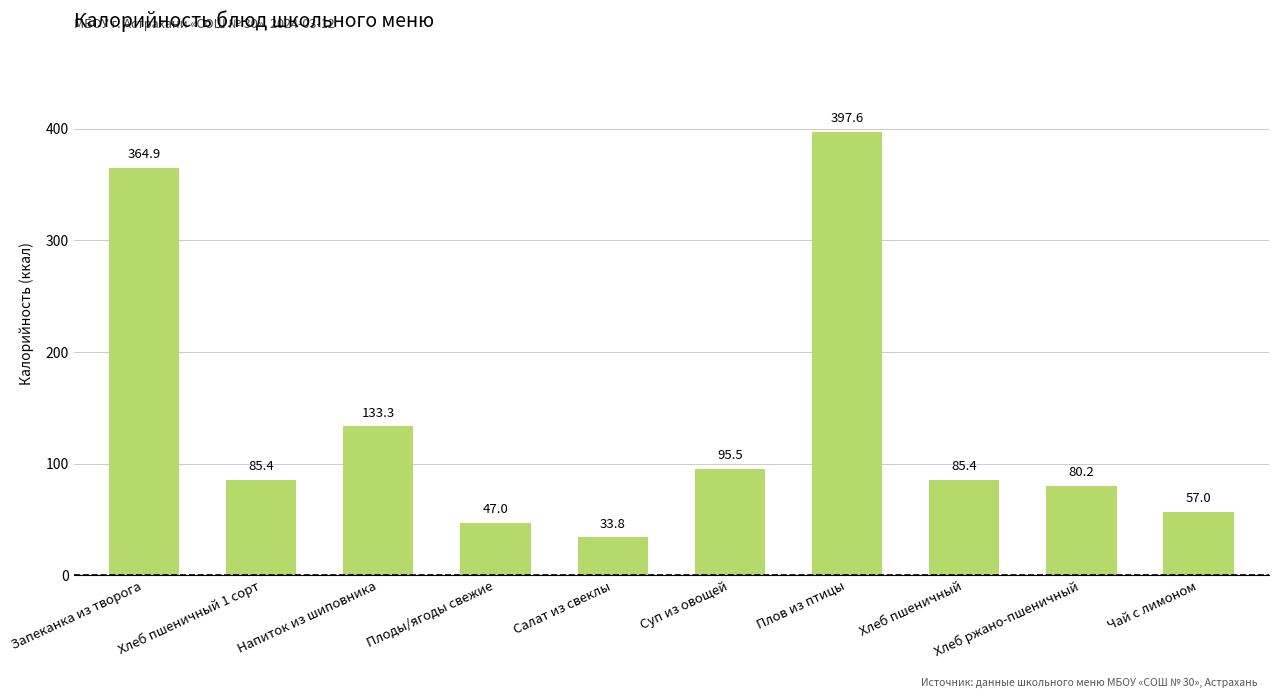

What is the maximum value shown in the chart?

397.6